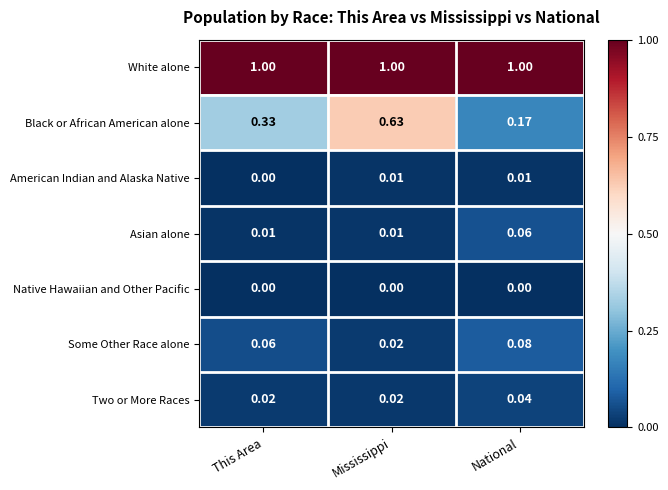

List the series in order of their peak value, highest first.

White alone, Black or African American alone, Some Other Race alone, Asian alone, Two or More Races, American Indian and Alaska Native, Native Hawaiian and Other Pacific